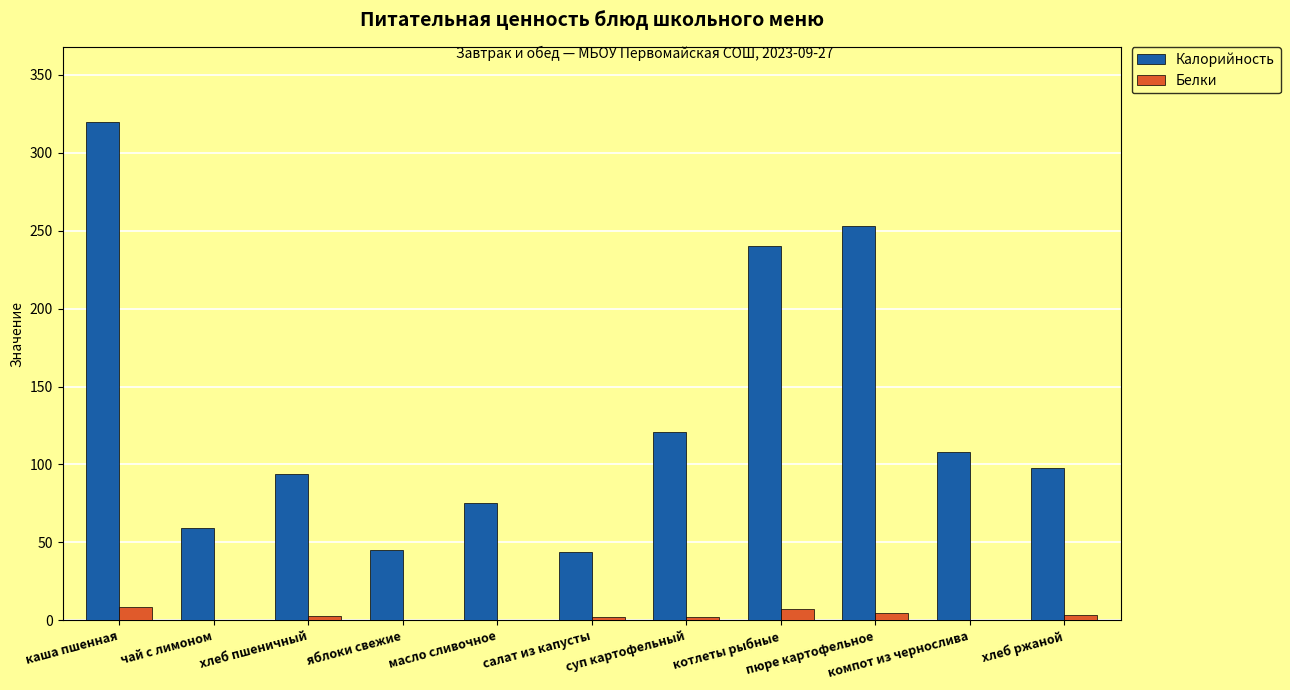

How many categories are shown in the chart?

11